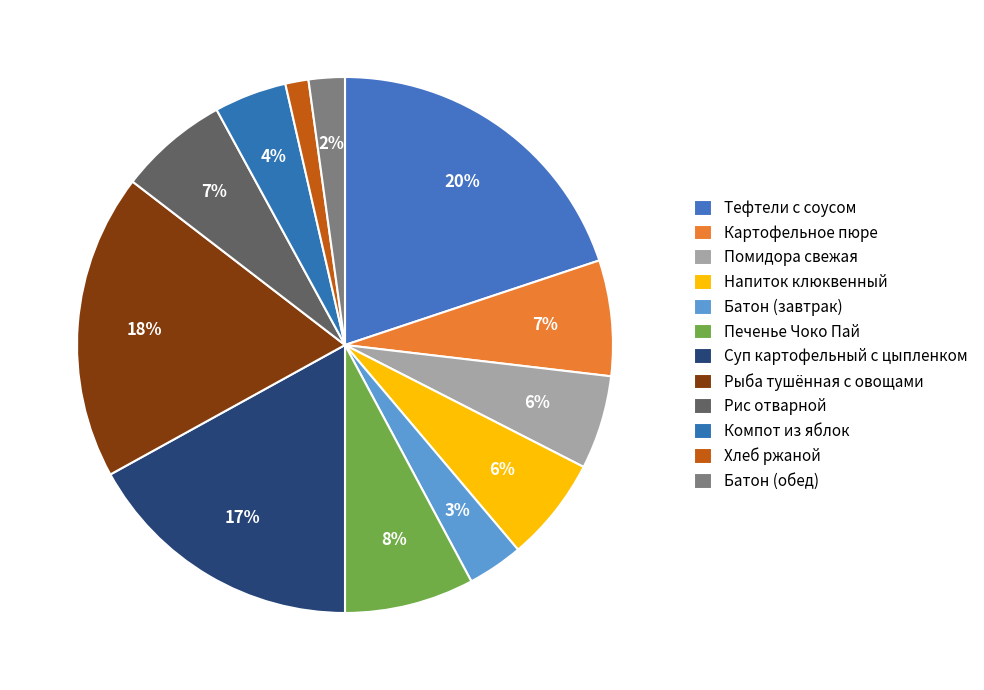

Which category has the smallest portion of the pie?

Хлеб ржаной